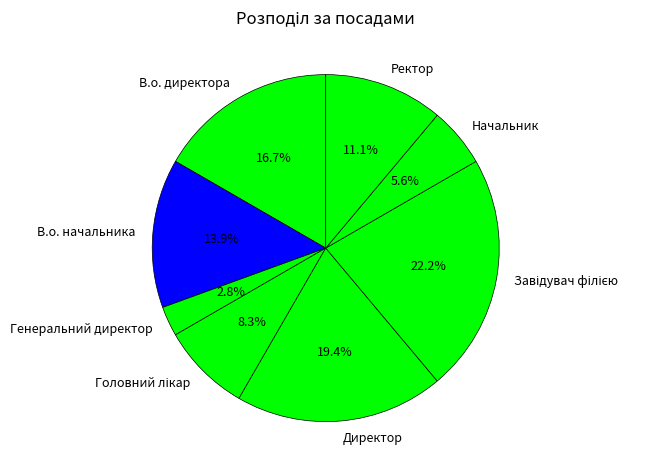

How many slices are in this pie chart?

8